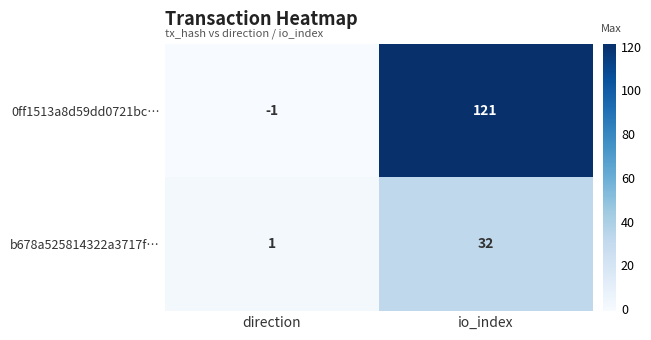

What is the sum of the b678a525814322a3717f… values at io_index and direction?

33